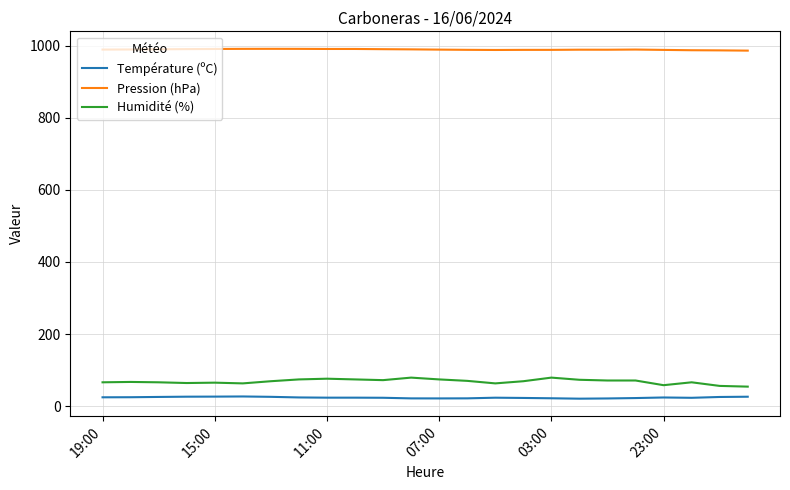

True or false: Humidité (%) and Pression (hPa) intersect in this chart.

False